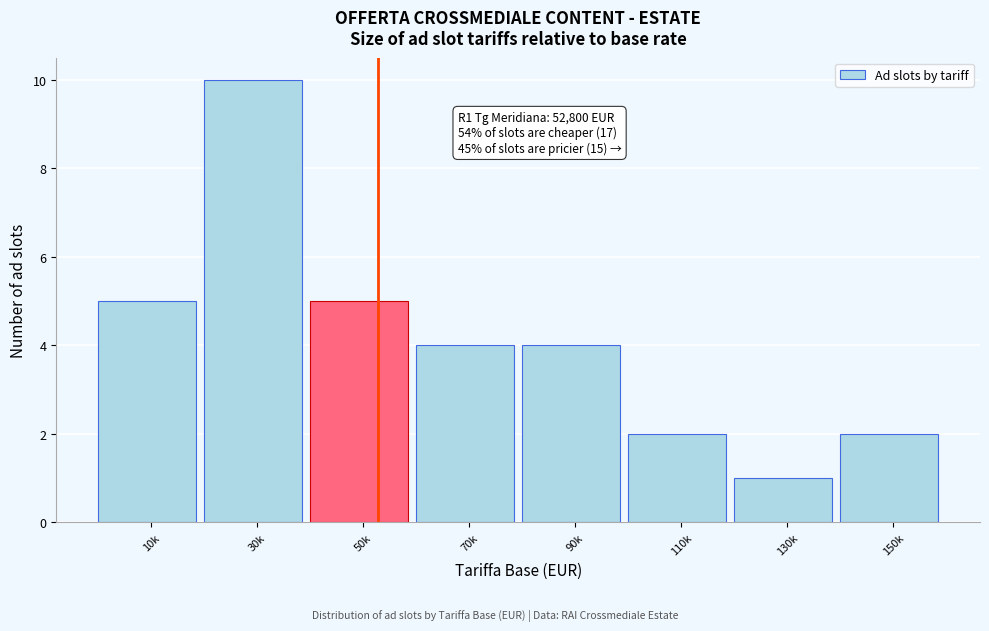

Reading right to left, transcribe all the data shown in this chart.

2	1	2	4	4	5	10	5